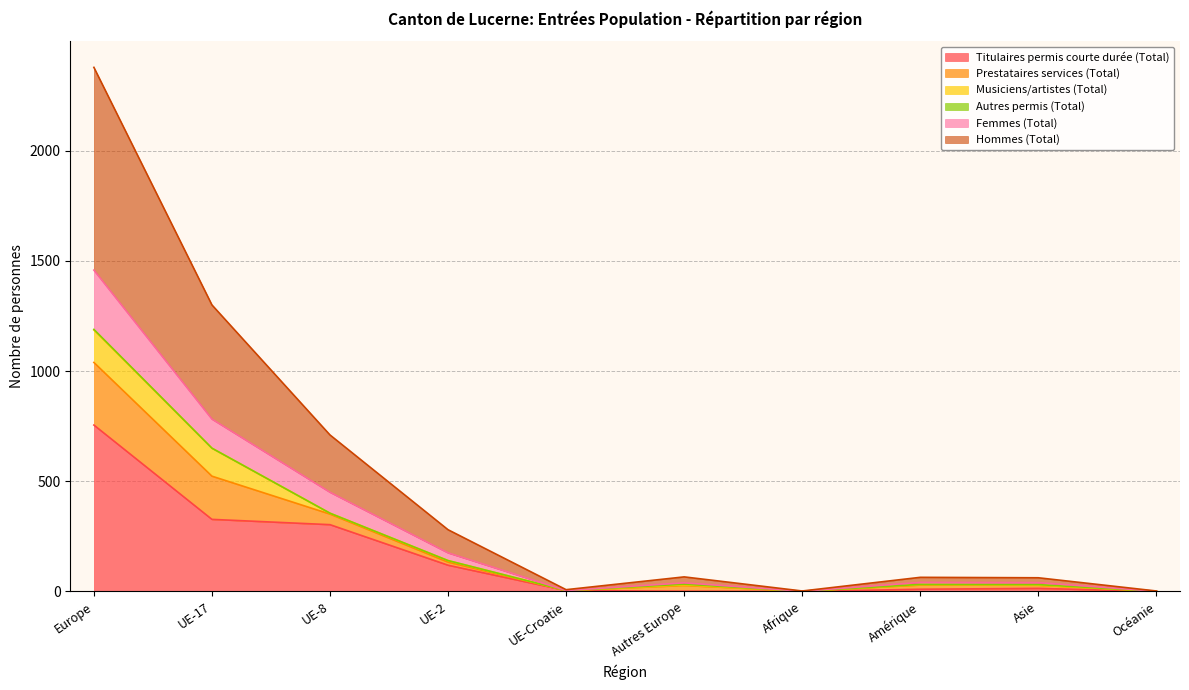

At which category is the sum across all series the highest?

Europe